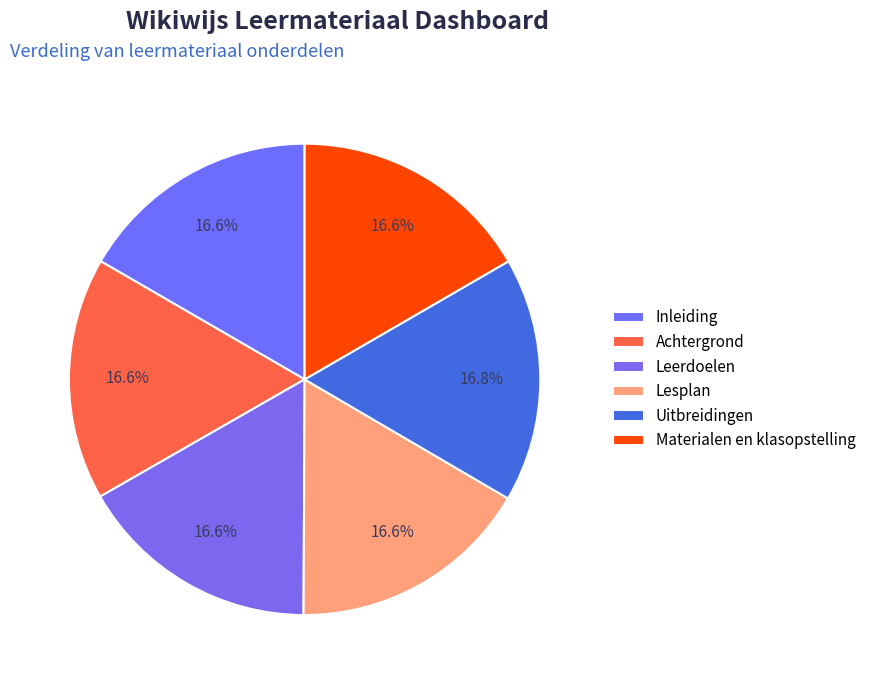

Which slice is the largest?

Uitbreidingen